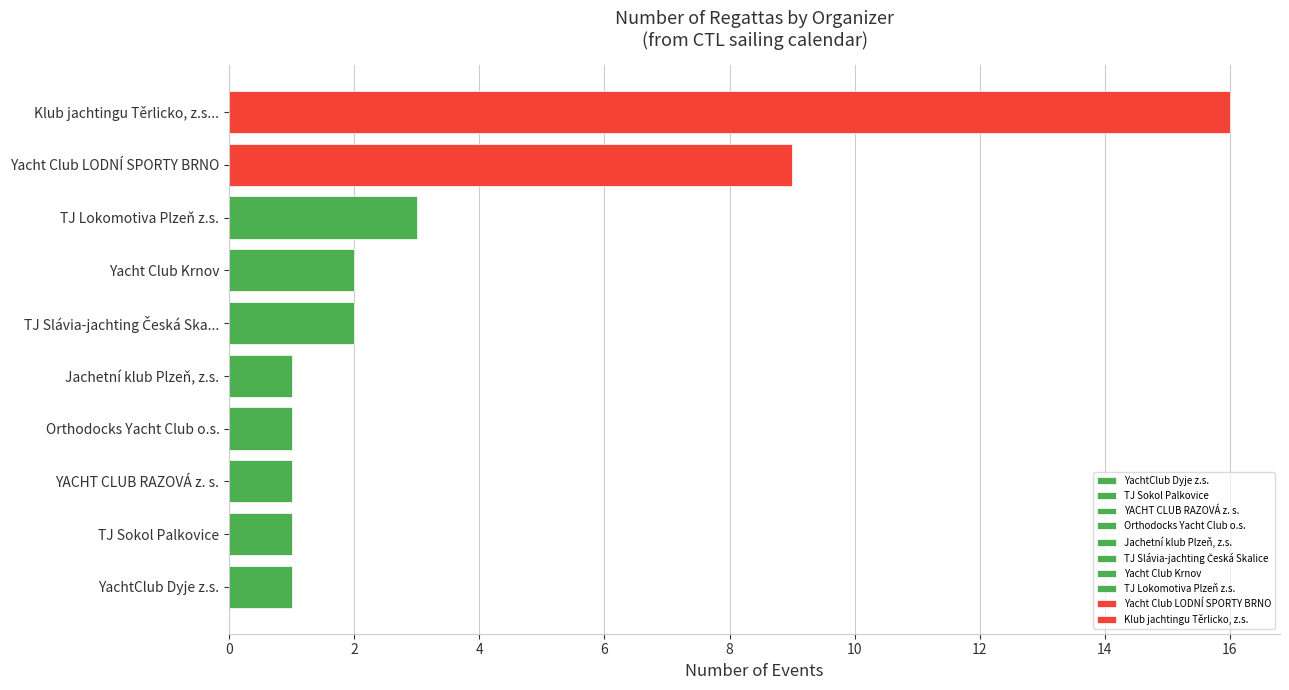

Does the chart contain any negative values?

No